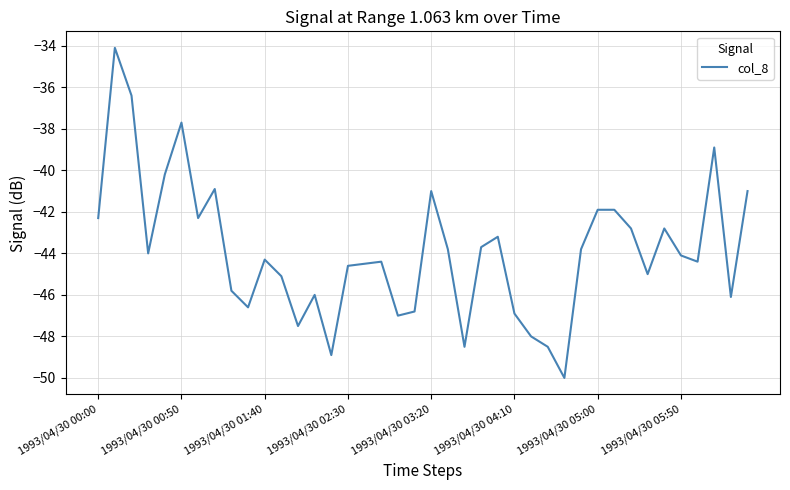

What is the maximum value shown in the chart?

-34.1